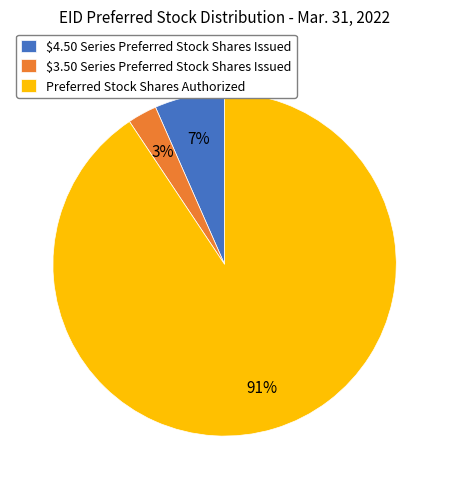

To the nearest percent, what is the average slice percentage?

33%